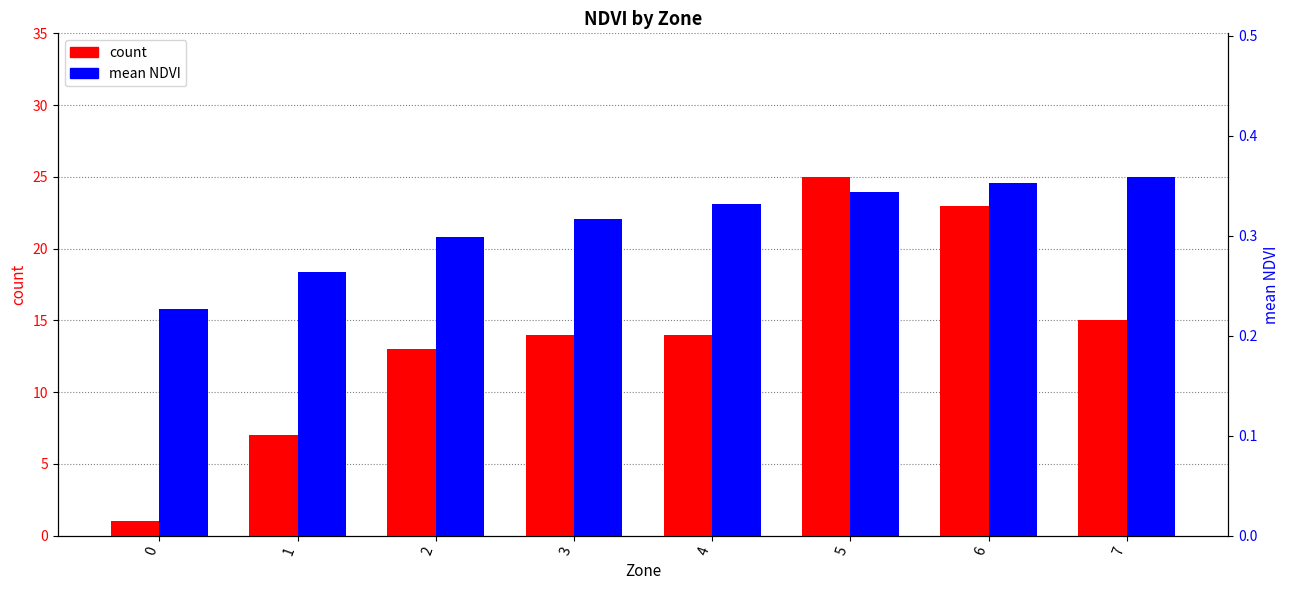

Is it true that mean NDVI equals 0.5 at 2?

False